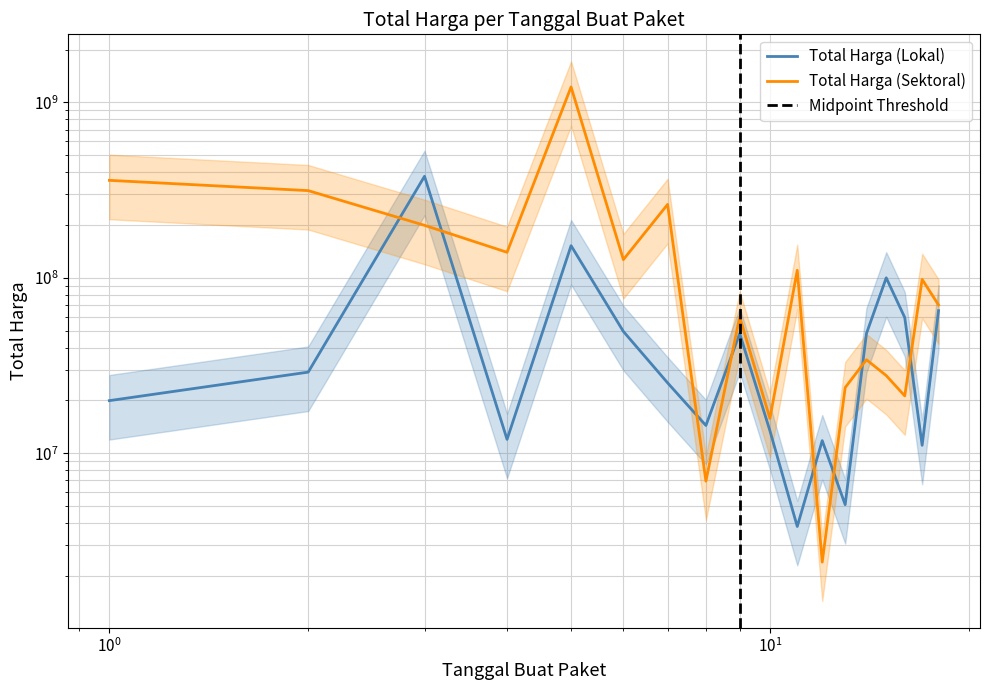

What are all the series names shown in the legend?

Total Harga (Lokal), Total Harga (Sektoral)